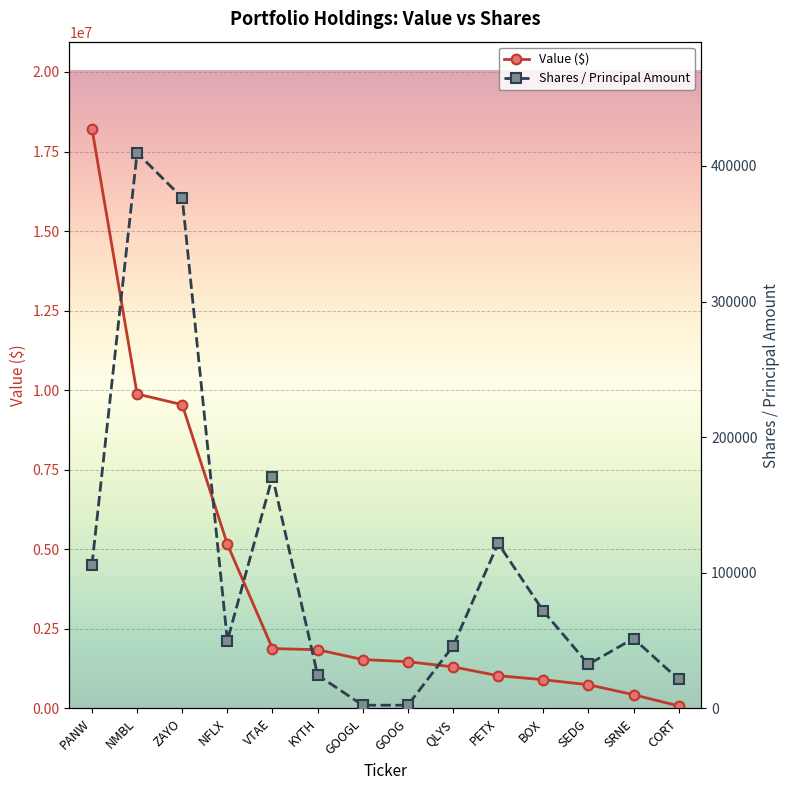

What is the label of the 10th point from the left?

PETX